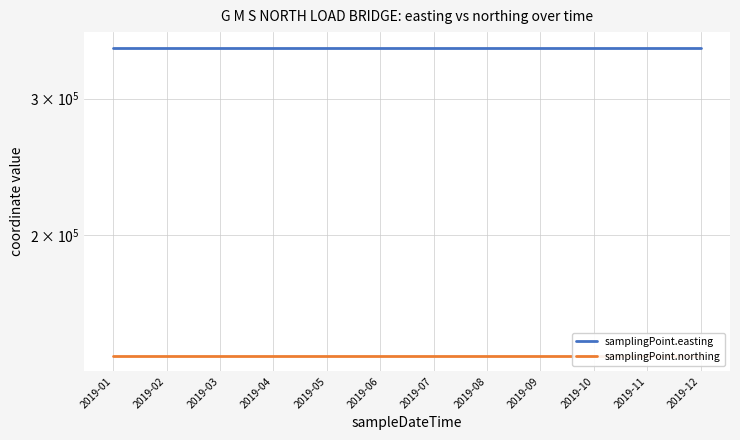

Is the value of samplingPoint.northing at 2019-04 greater than the value of samplingPoint.easting at 2019-04?

No